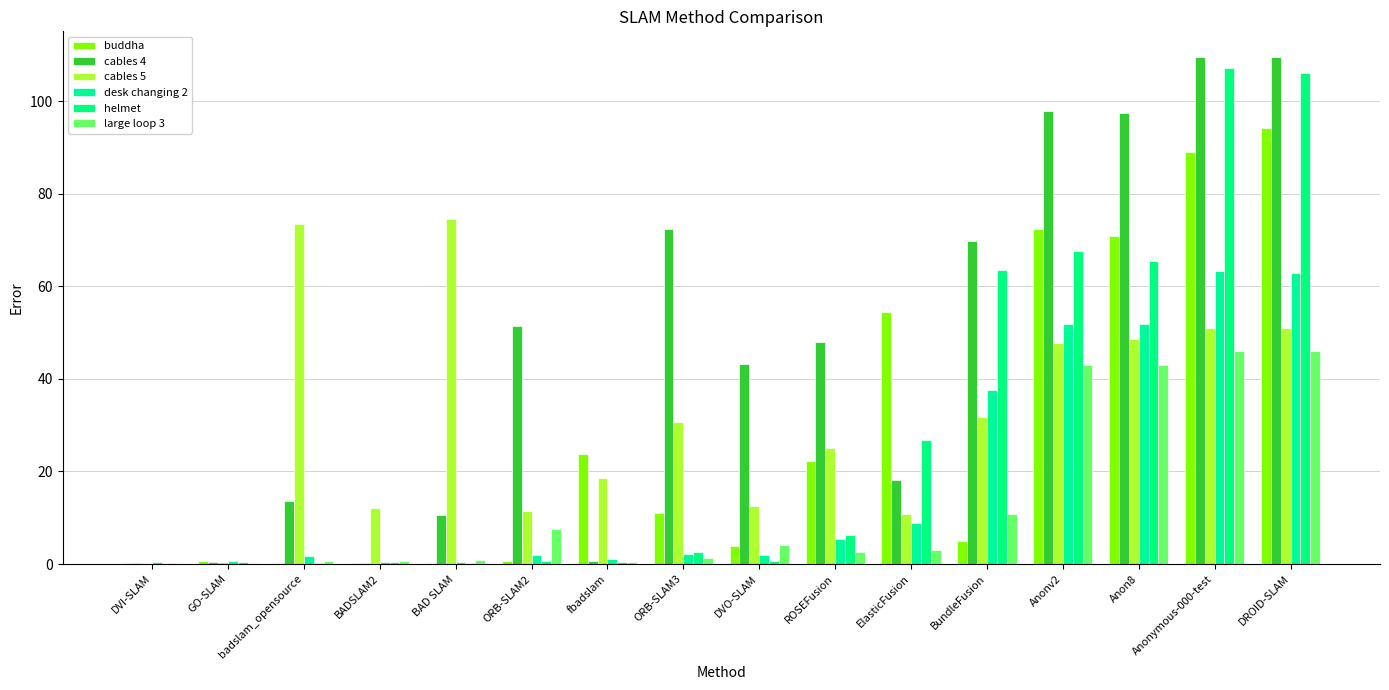

List the series in order of their peak value, highest first.

cables 4, helmet, buddha, cables 5, desk changing 2, large loop 3